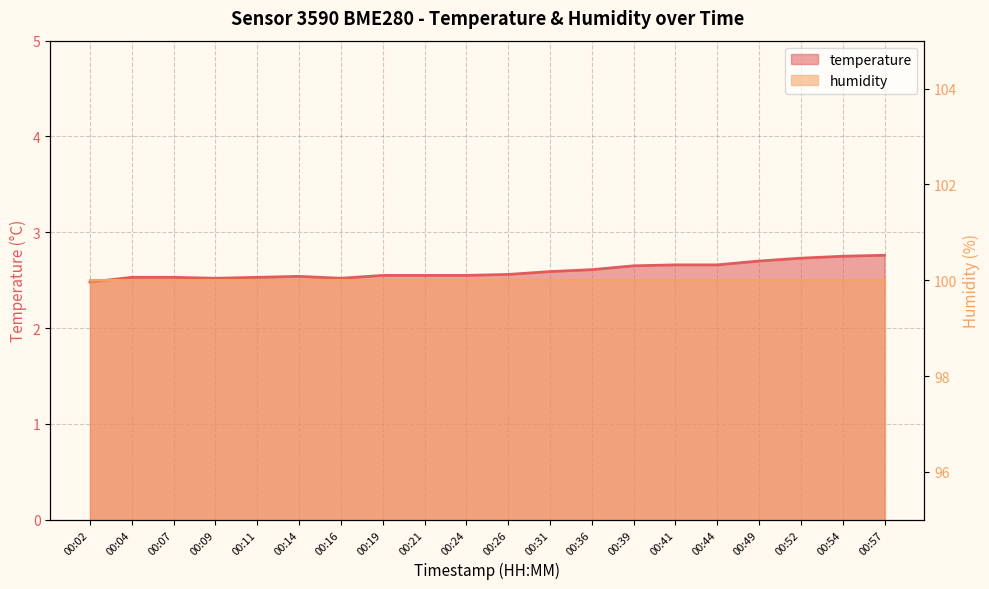

How many points are higher than both their immediate neighbors (excluding endpoints)?

1